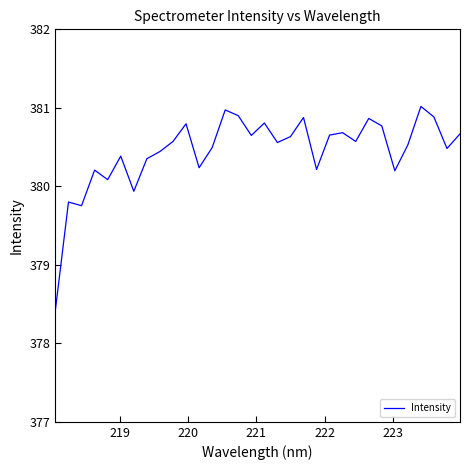

What is the maximum value shown in the chart?

381.0